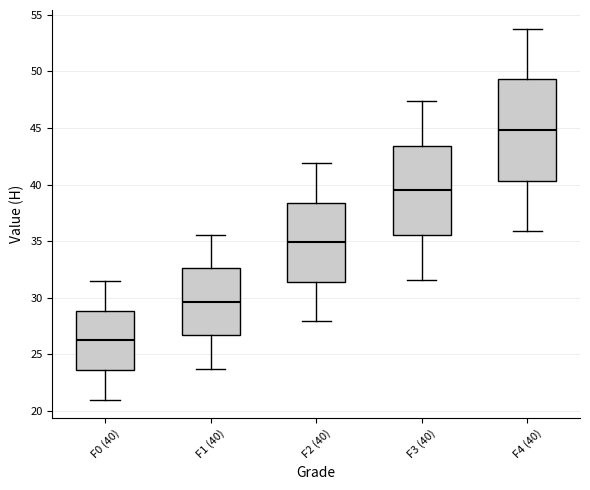

Comparing the boxes themselves (not the whiskers), which one is the tallest?

F4 (40)